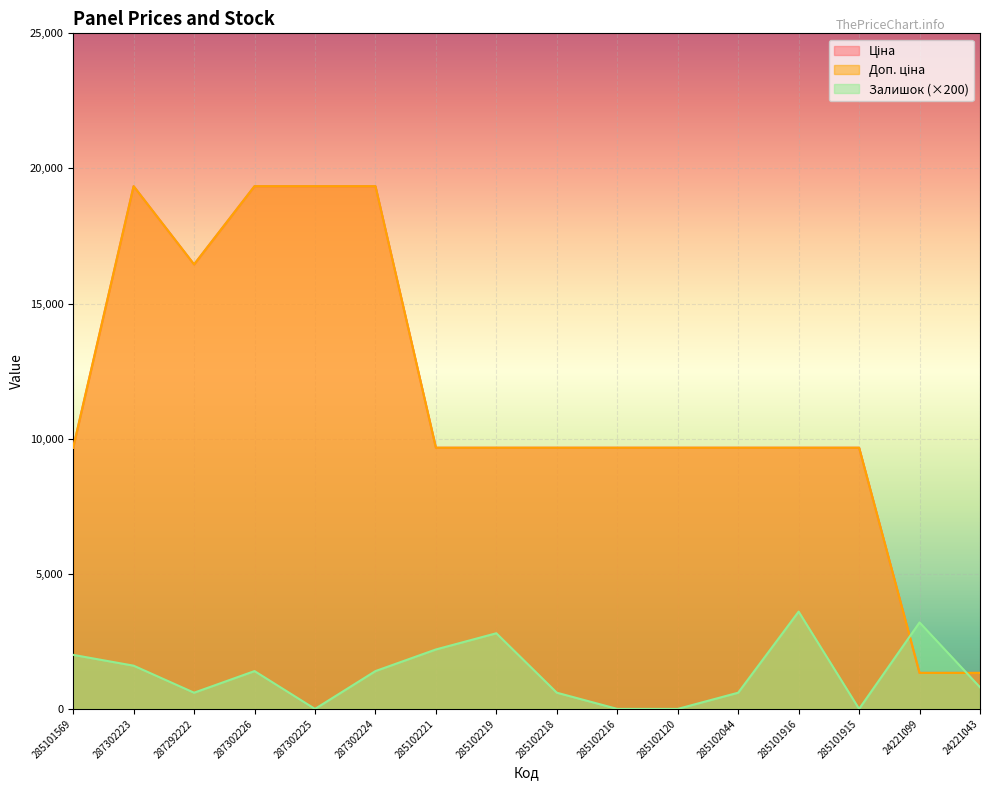

The Залишок series shows -2029.7 at 285102216. True or false?

False